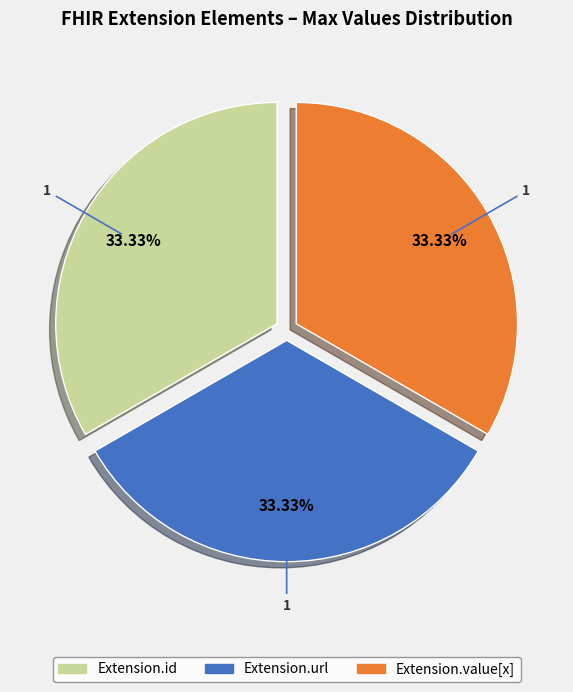

Does any single category account for the majority?

No